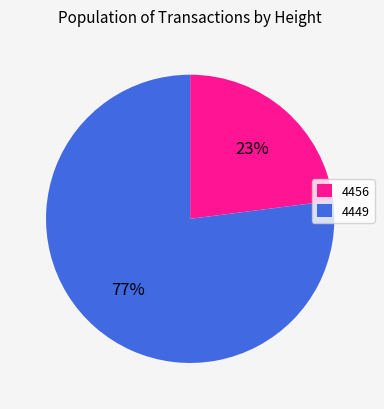

What is the smallest slice in the pie chart?

4456